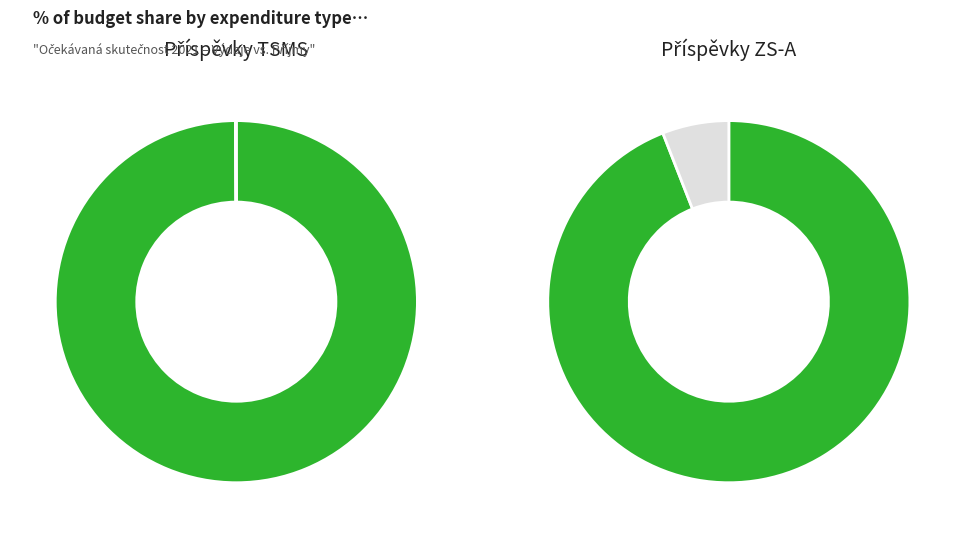

Count the number of slices in the pie.

2